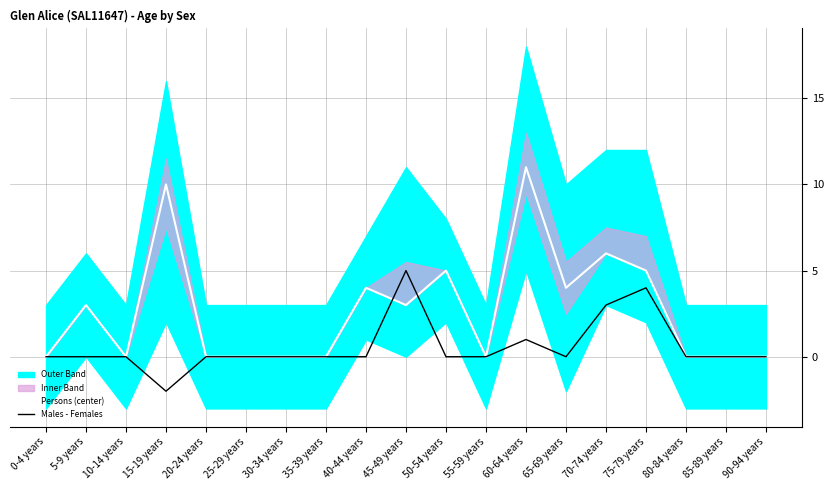

What is the label of the 4th point from the right?

75-79 years